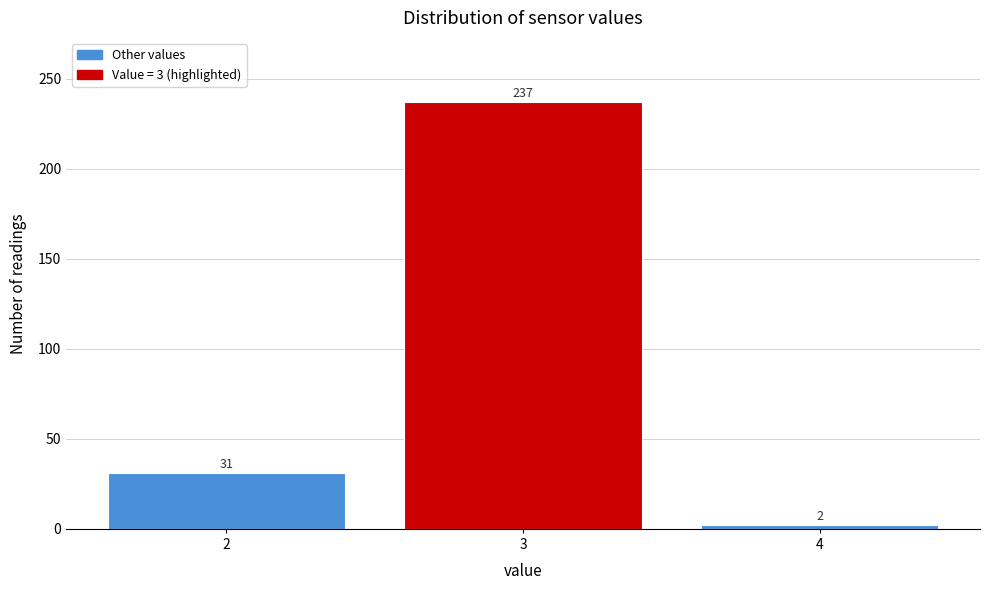

Reading left to right, list all the values displayed in this chart.

31	237	2